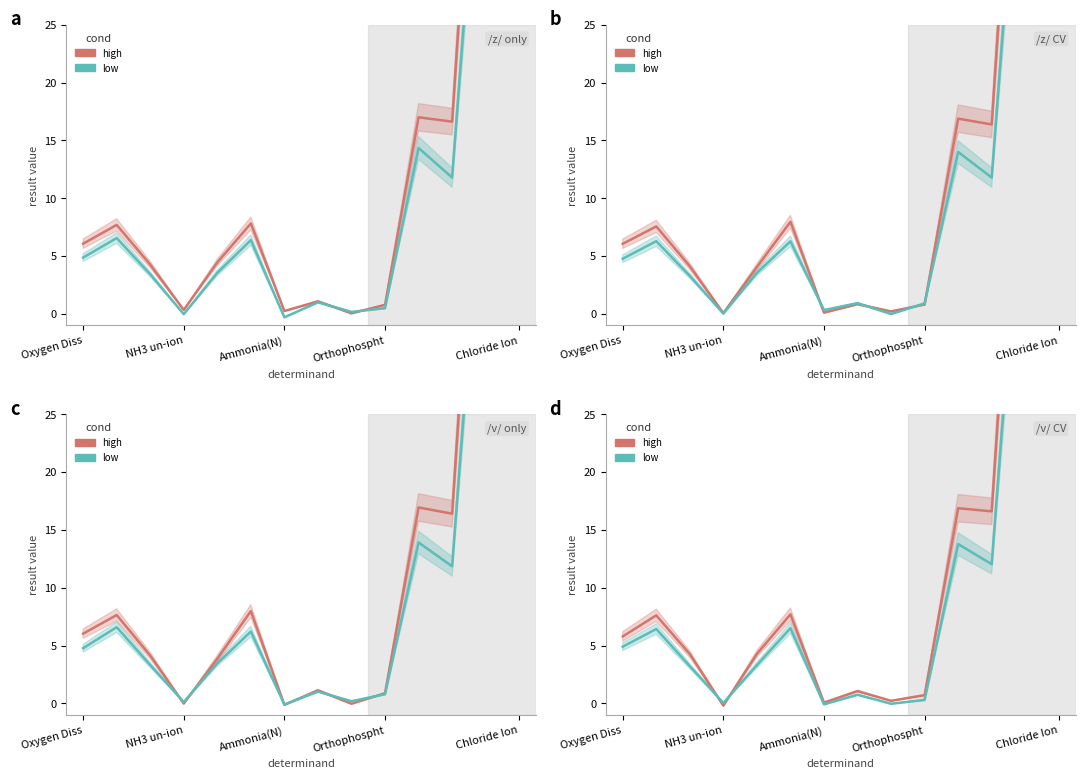

How many values in the low series exceed 4?

7